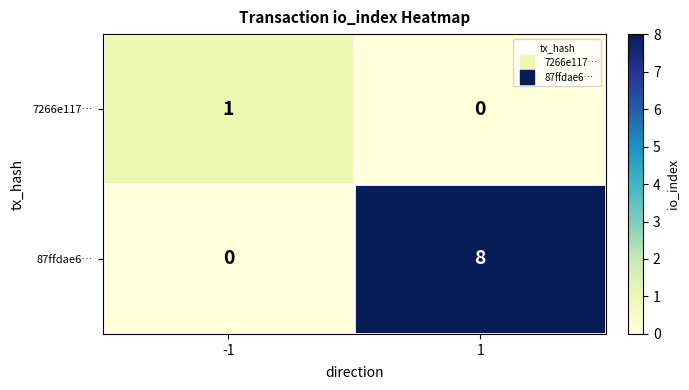

What is the greatest value displayed?

8